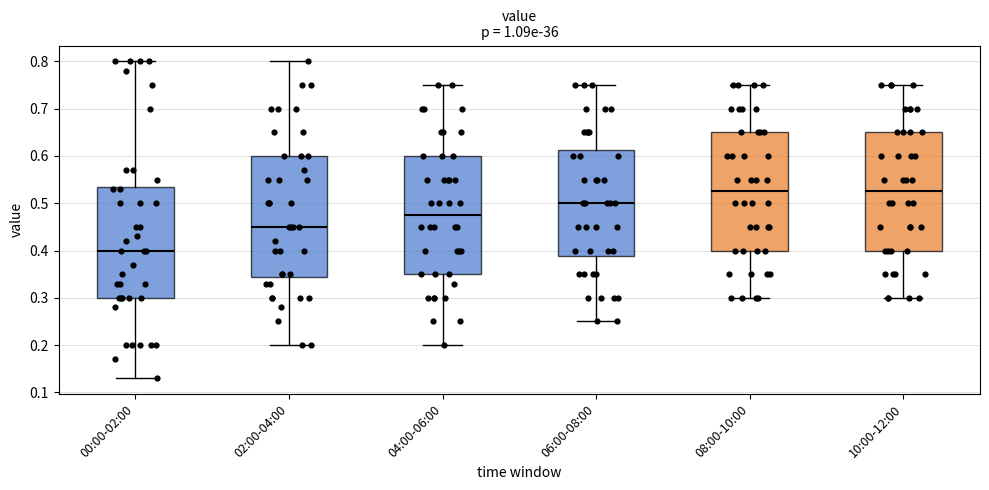

Reading left to right, read every box against the y-axis: the position of its median line, the range the box covers, and the ends of its whiskers. The values are not printed on the chart, so give them approximately, as read against the axis.

00:00-02:00: median 0.40, box 0.30 to 0.54, whiskers 0.13 to 0.80
02:00-04:00: median 0.45, box 0.35 to 0.60, whiskers 0.20 to 0.80
04:00-06:00: median 0.48, box 0.35 to 0.60, whiskers 0.20 to 0.75
06:00-08:00: median 0.50, box 0.39 to 0.61, whiskers 0.25 to 0.75
08:00-10:00: median 0.53, box 0.40 to 0.65, whiskers 0.30 to 0.75
10:00-12:00: median 0.53, box 0.40 to 0.65, whiskers 0.30 to 0.75